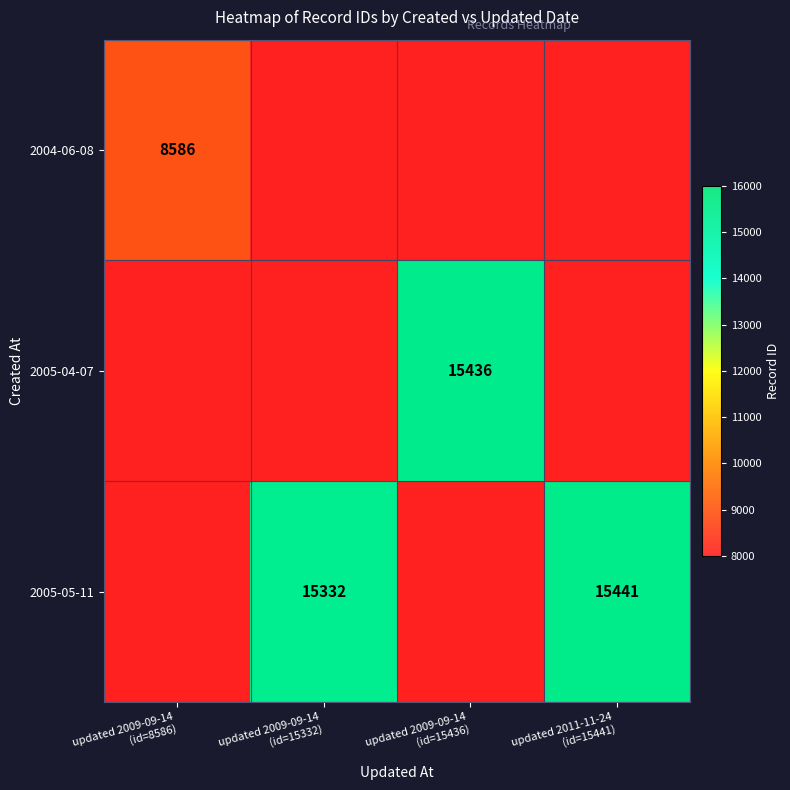

Rank the categories by 2005-05-11 value from lowest to highest.

updated 2009-09-14 (id=8586), updated 2009-09-14 (id=15332), updated 2009-09-14 (id=15436), updated 2011-11-24 (id=15441)